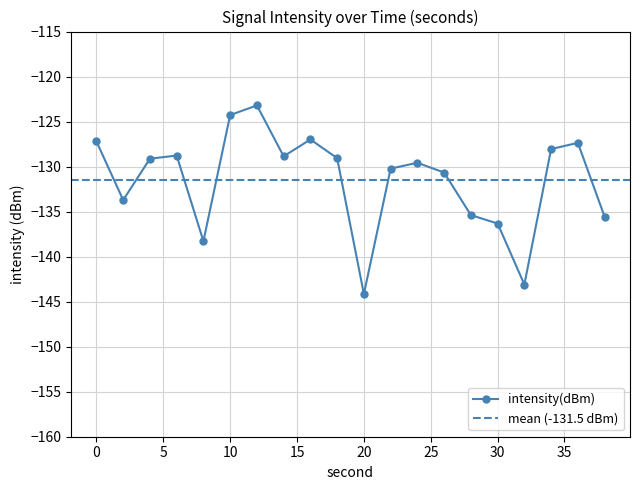

At which category does the data reach its first local valley?

2